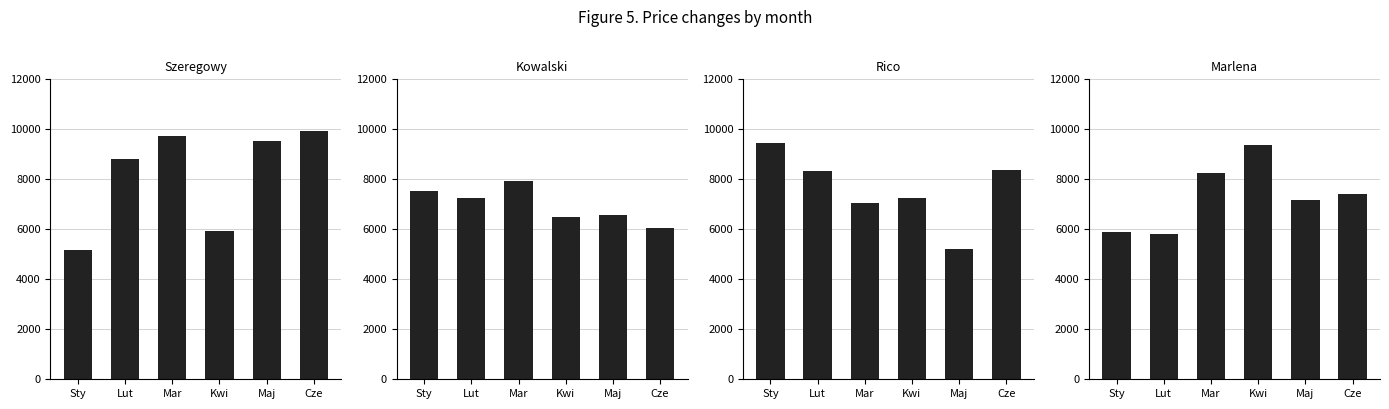

Which series has the widest spread of values?

Szeregowy